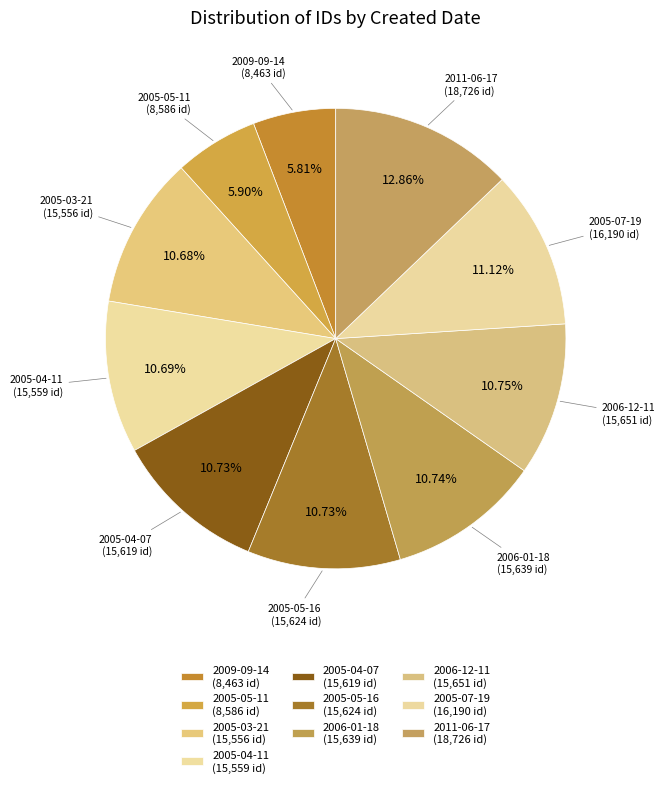

Is the sum of 2005-03-21 and 2005-04-11 greater than half?

No